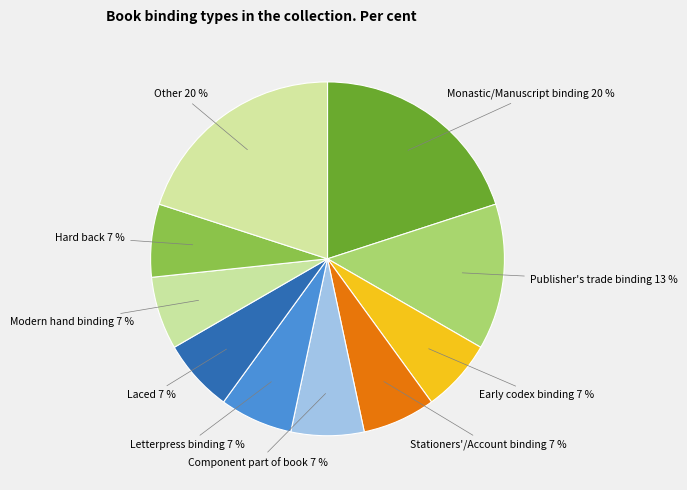

How many segments does this pie chart have?

10